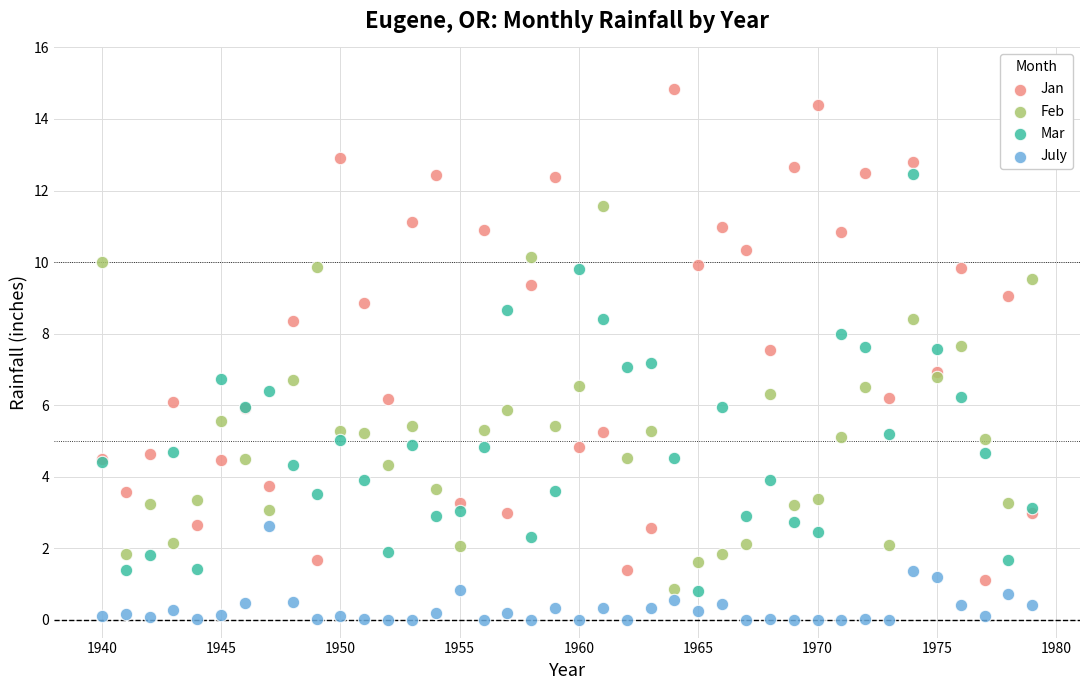

What is the X range (max minus min) for the scatter plot?

39.0